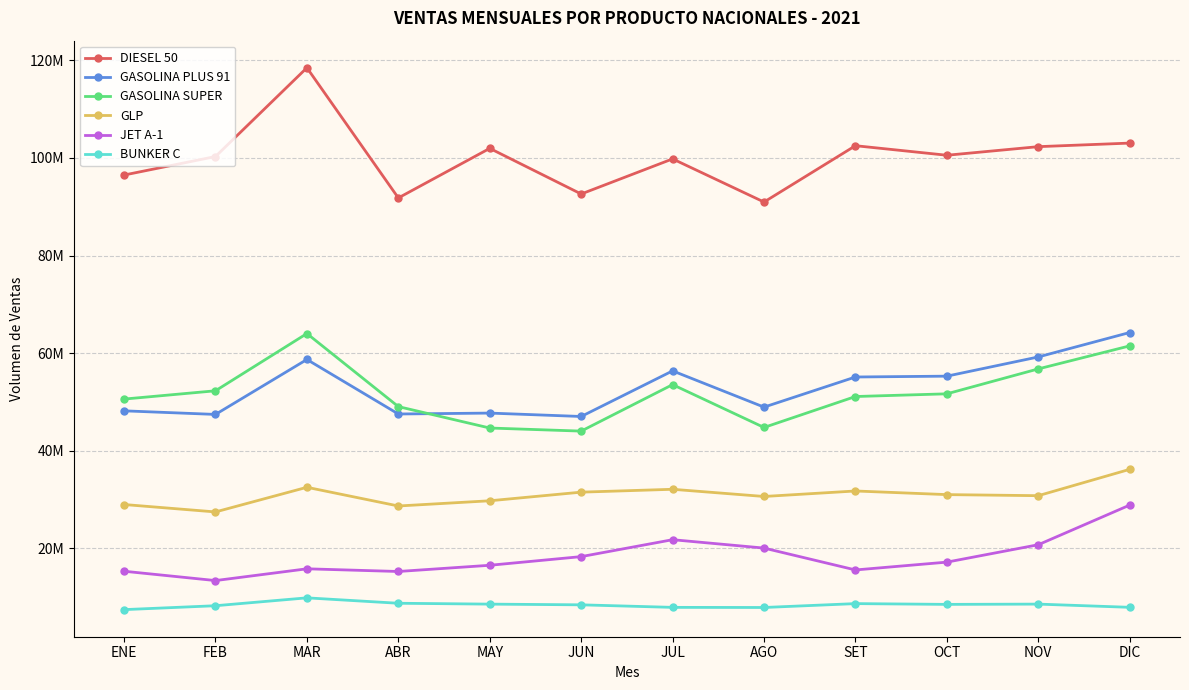

What is the approximate value of DIESEL 50 at OCT?

100549073.0